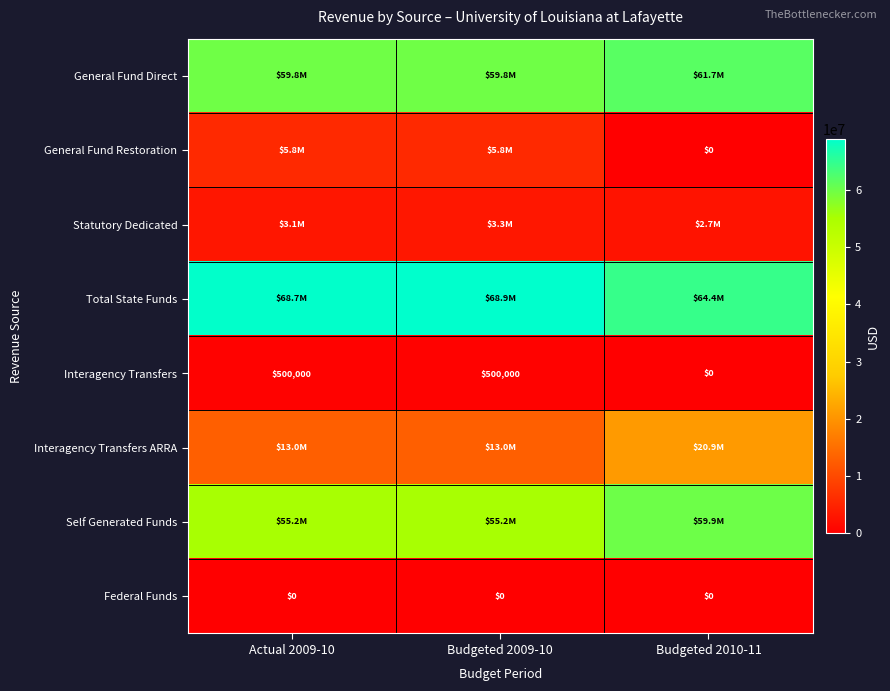

The Interagency Transfers series shows 222674 at Budgeted 2009-10. True or false?

False